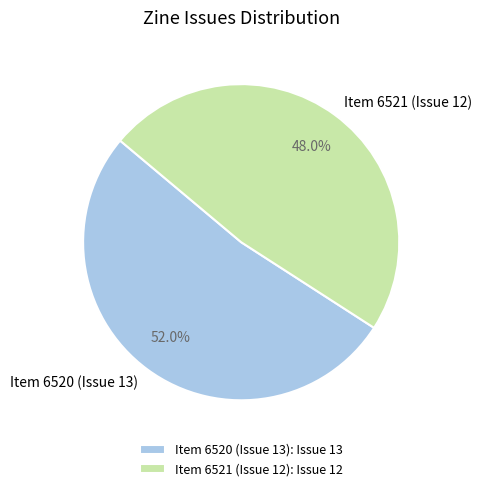

What percentage is the Item 6520 (Issue 13) slice, to the nearest percent?

52%